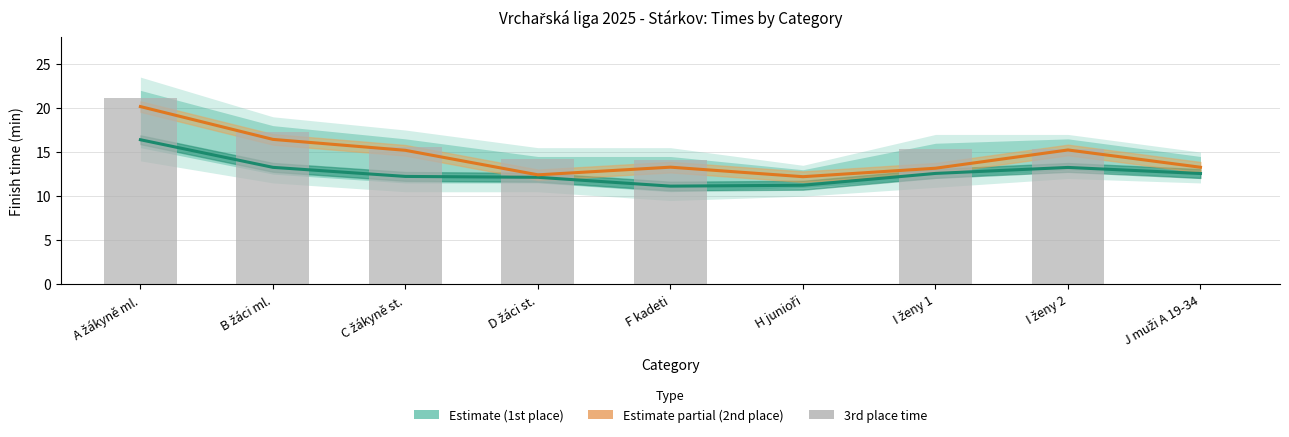

The 2nd place time series shows 23.9 at J muži A 19-34. True or false?

False